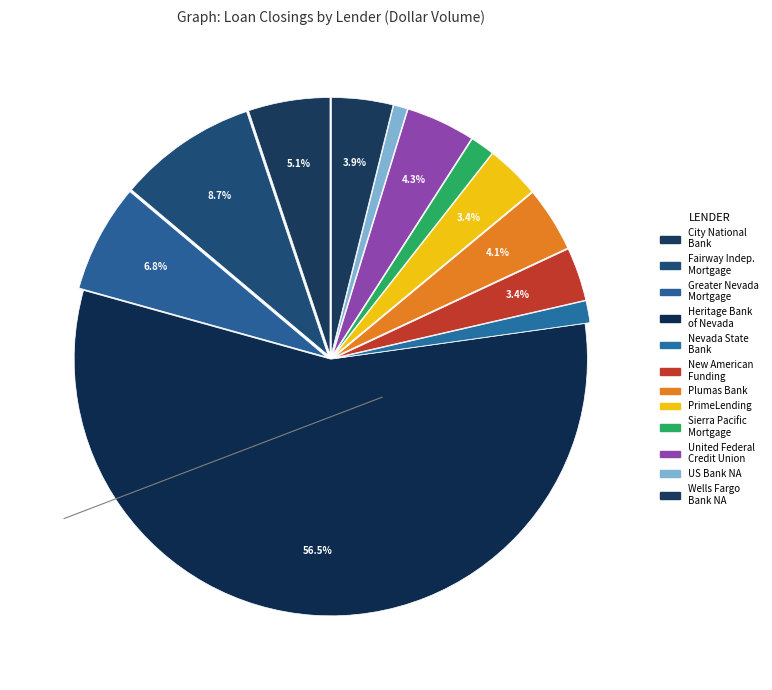

How many segments does this pie chart have?

12